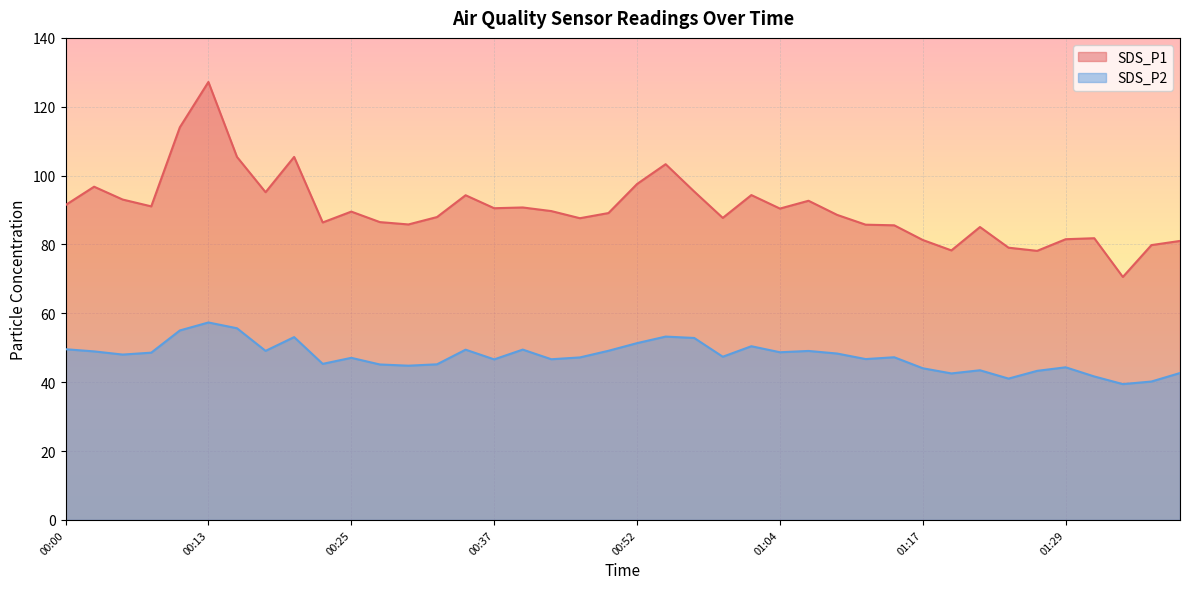

Which series has the widest spread of values?

SDS_P1